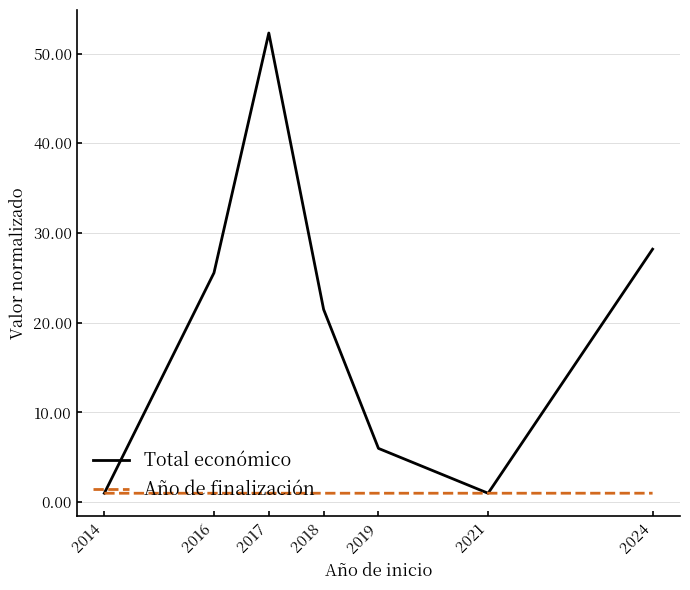

Rank the series at 2018 from highest to lowest value.

Total económico, Año de finalización